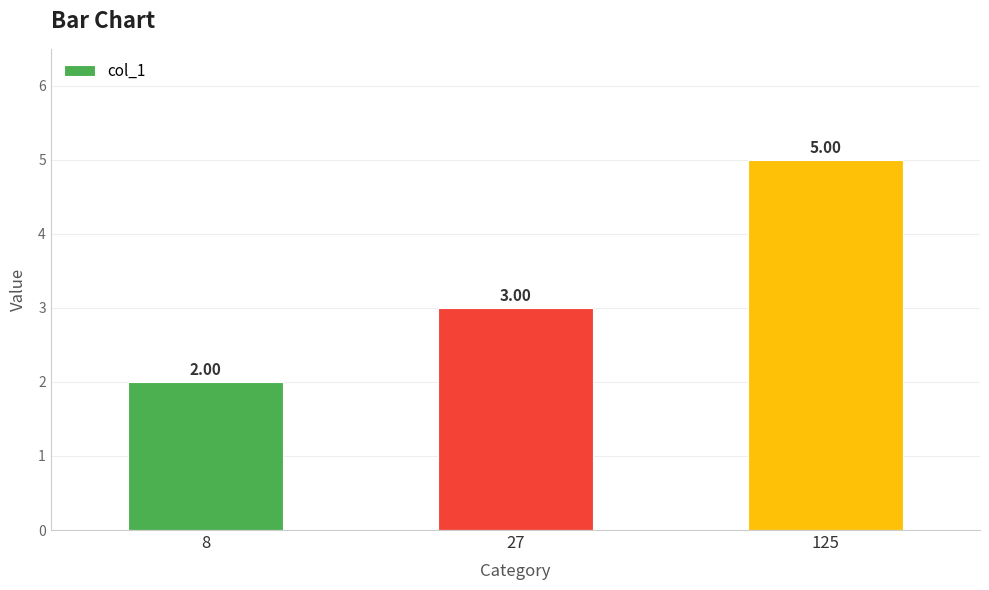

How many series are shown in this chart?

1